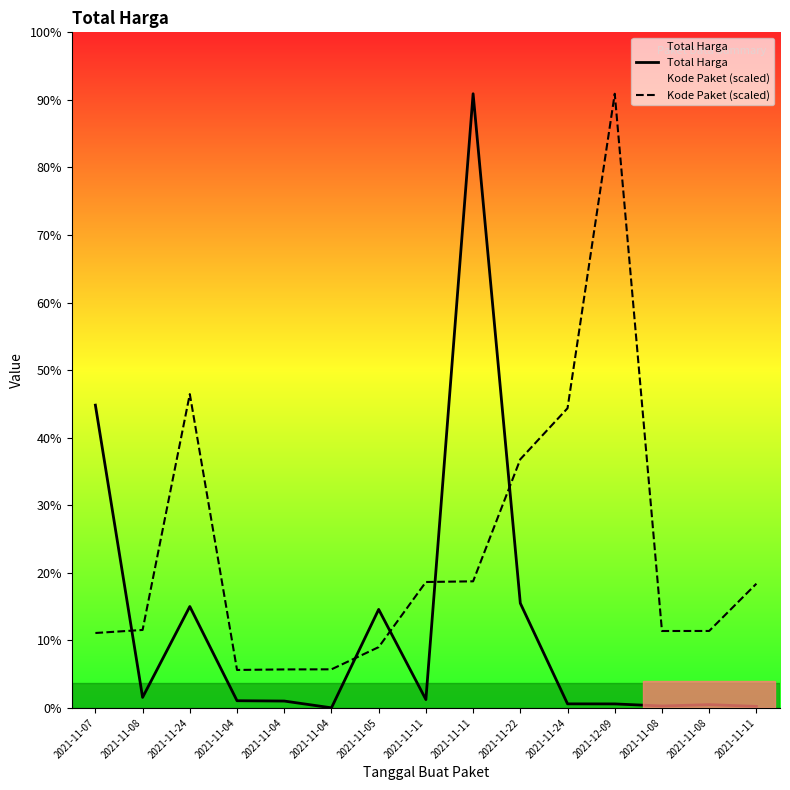

The Kode Paket (scaled) series shows 560894097.2 at 2021-11-08. True or false?

False